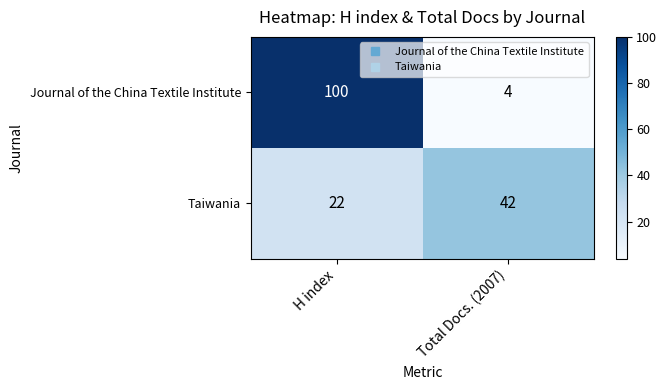

Which series has the largest range (max minus min)?

Journal of the China Textile Institute